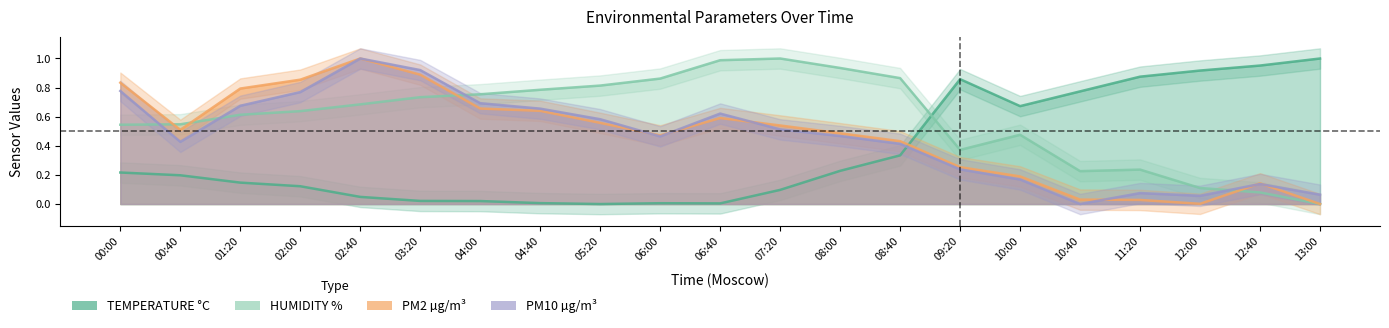

The PM10 series shows 0.9 at 03:20. True or false?

True